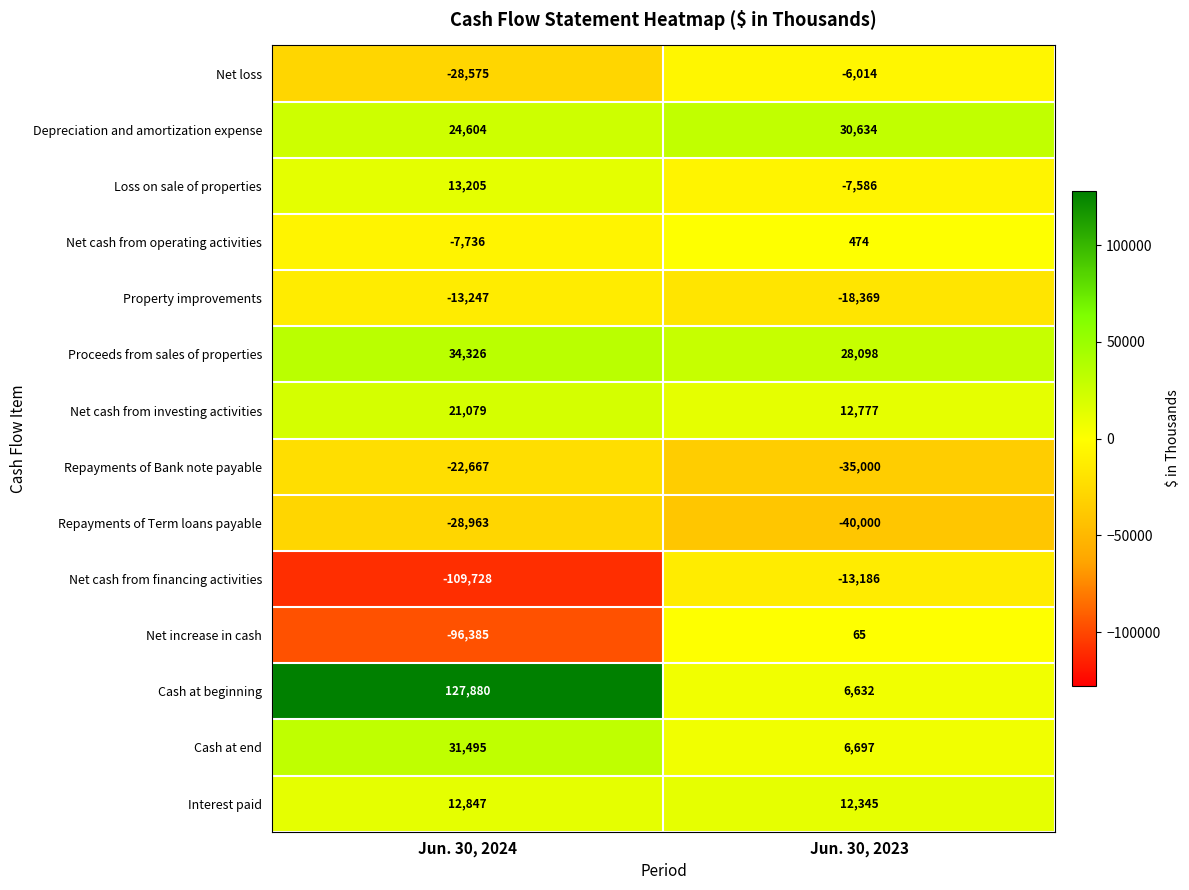

Read the Net increase in cash value at Jun. 30, 2024, to the nearest 10.

-96380